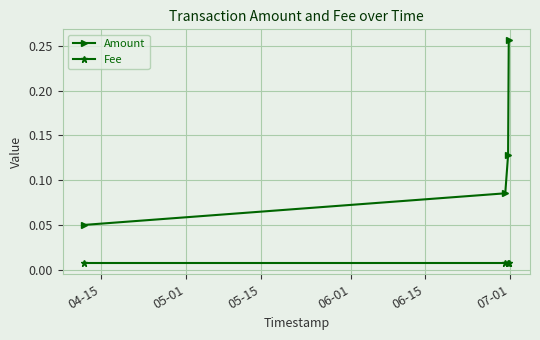

At how many categories does at least one series exceed 0?

4